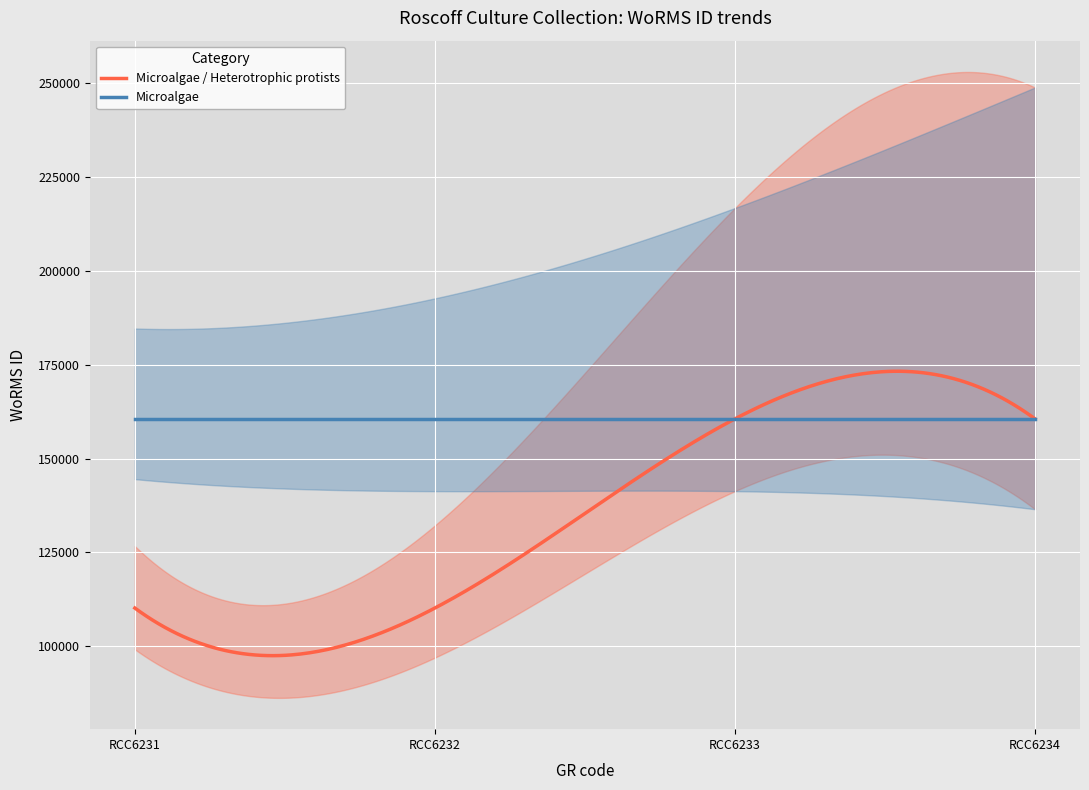

Rank the series at RCC6234 from lowest to highest value.

Microalgae / Heterotrophic protists, Microalgae